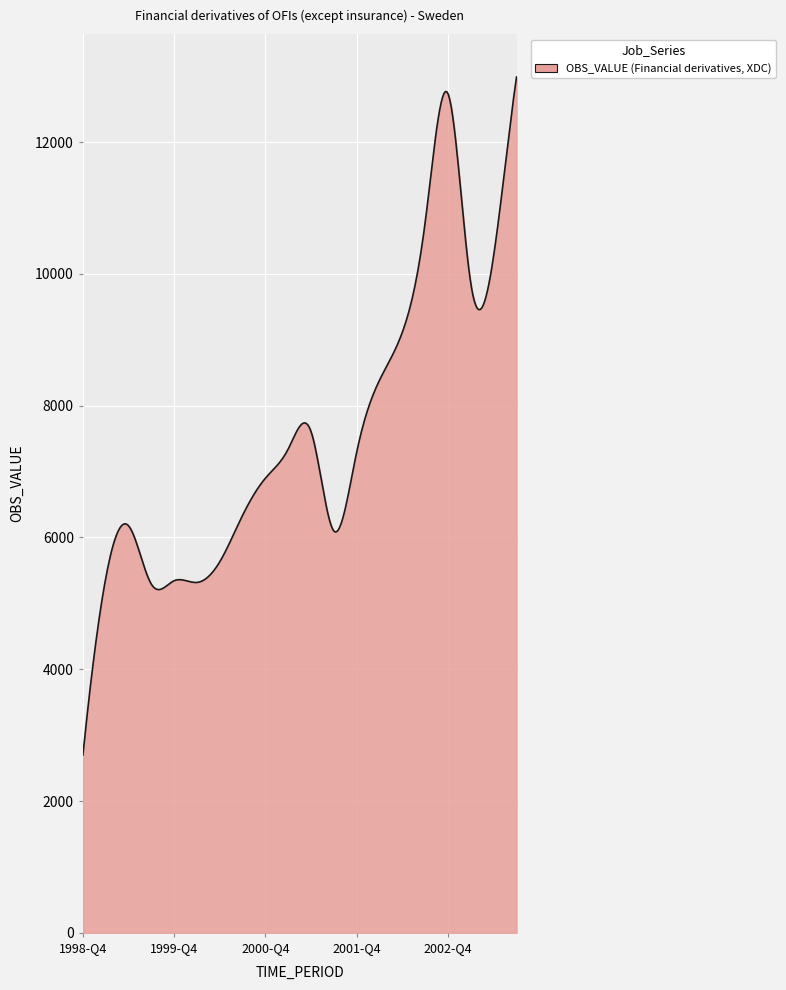

What is the smallest value displayed?

2698.0